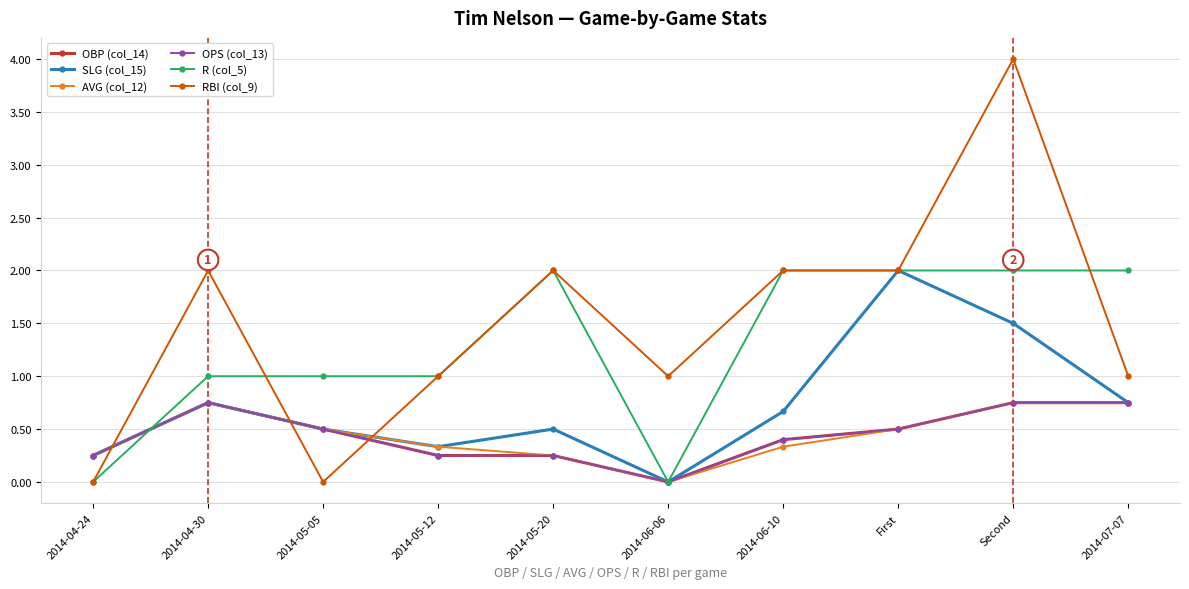

What is the maximum value for R (col_5)?

2.0